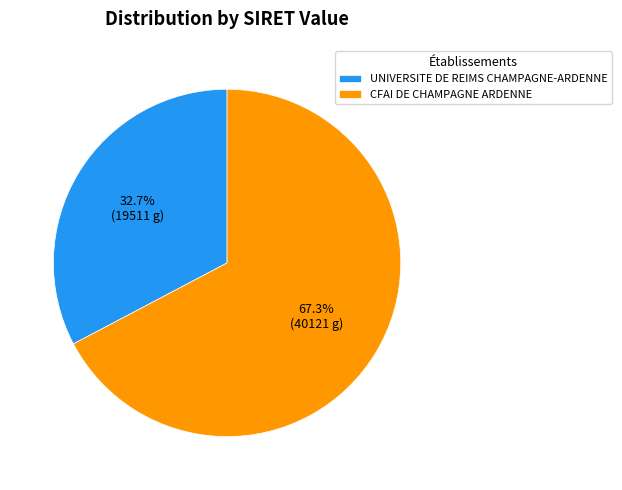

Rank the categories by value from highest to lowest.

CFAI DE CHAMPAGNE ARDENNE, UNIVERSITE DE REIMS CHAMPAGNE-ARDENNE